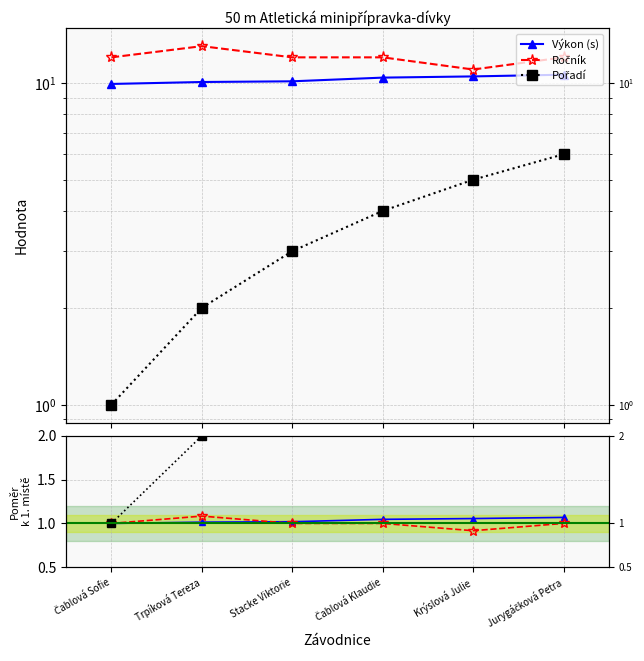

What is the label of the 4th point from the left?

Čablová Klaudie